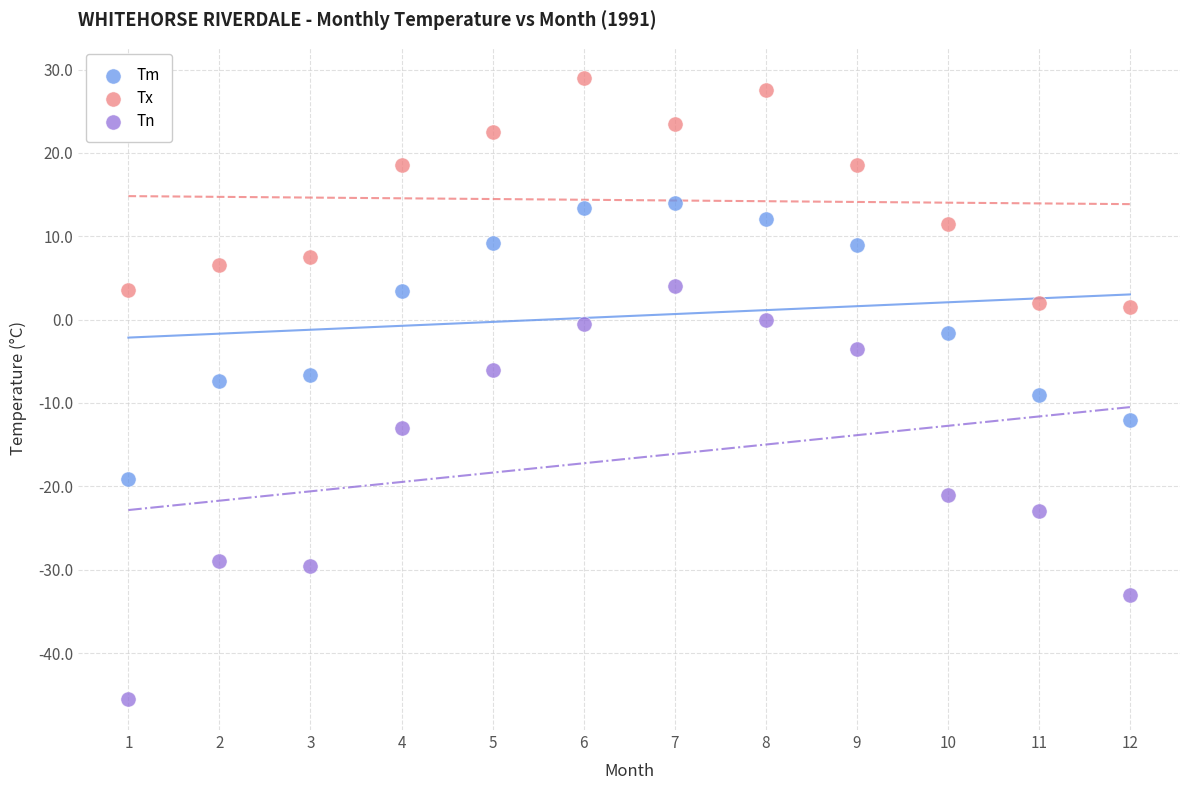

Across all data points, what is the range of Y values (max minus min)?

74.5